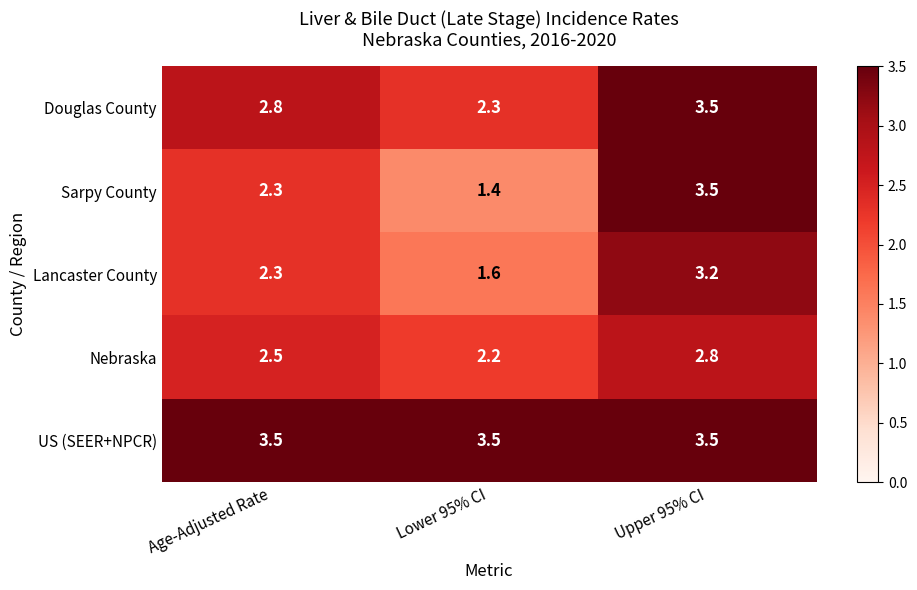

Count the number of categories in the chart.

3